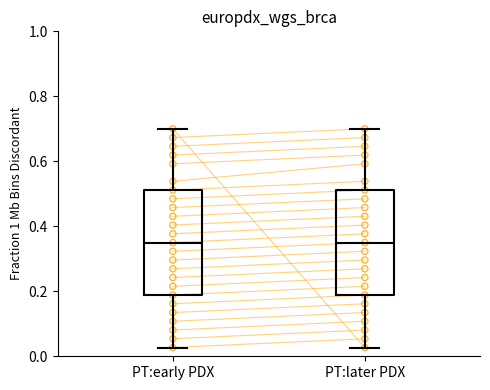

Reading left to right, transcribe this box plot: for each box, give where its median line is, the range the box spans, and where its two whiskers end, as read against the y-axis. The values are not printed on the chart, so give them approximately, as read against the axis.

PT:early PDX: median 0.36, box 0.18 to 0.52, whiskers 0.02 to 0.70
PT:later PDX: median 0.36, box 0.18 to 0.52, whiskers 0.02 to 0.70